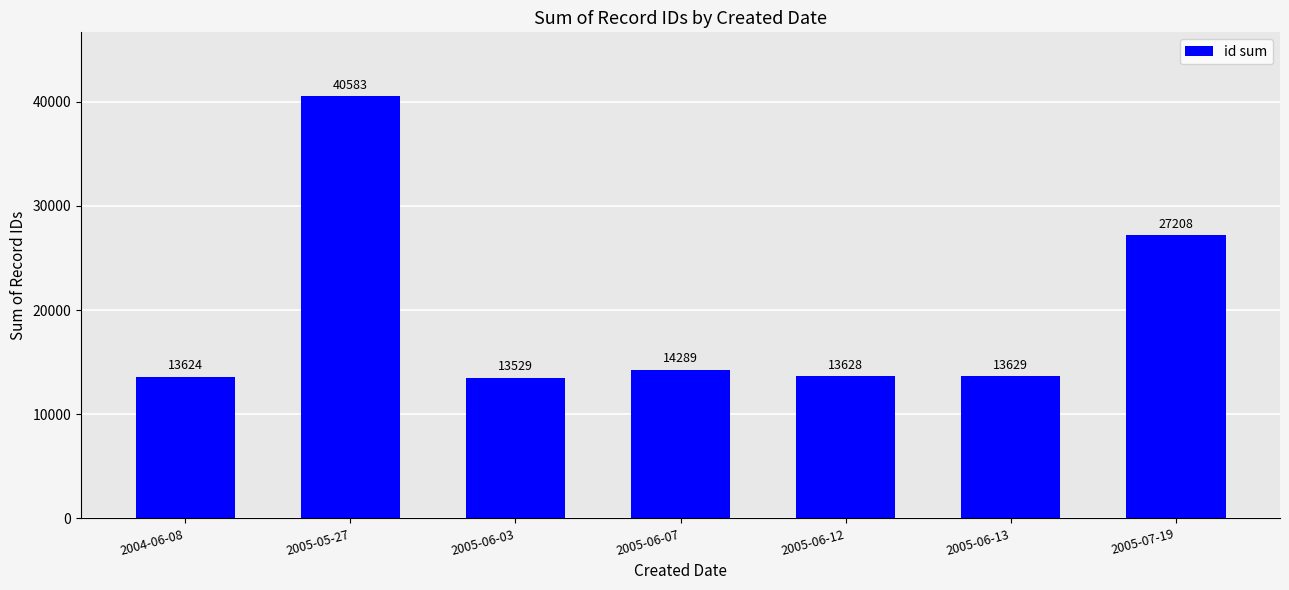

How many bars are there in total?

7